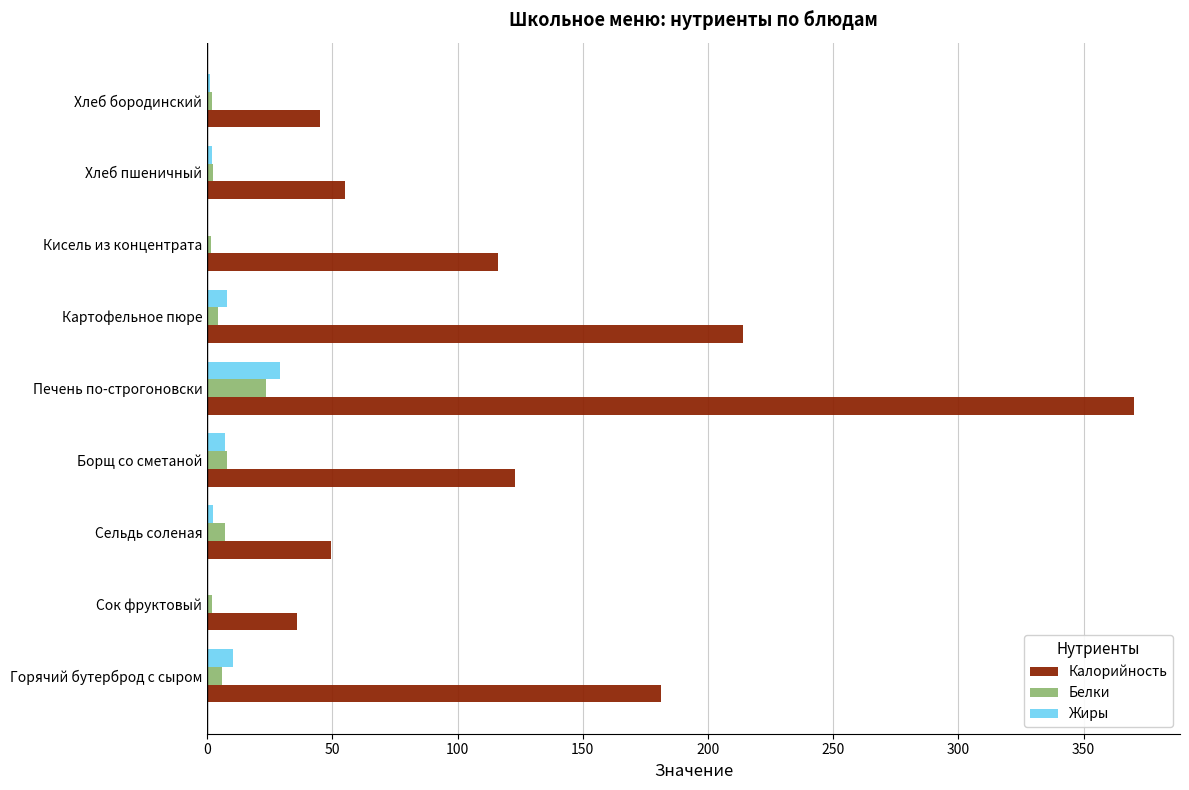

Which series has the largest total across all categories?

Калорийность